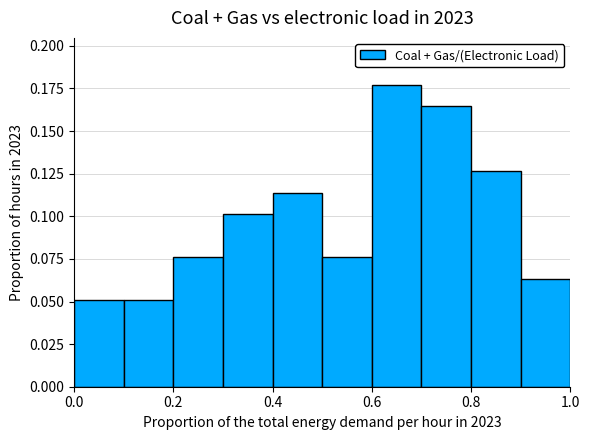

Reading left to right, transcribe this chart: for each bar, give the range it covers on the x-axis and its height. The values are not printed on the chart, so give them approximately, as read against the axis.

0.0 to 0.1: 0.050
0.1 to 0.2: 0.050
0.2 to 0.3: 0.075
0.3 to 0.4: 0.100
0.4 to 0.5: 0.115
0.5 to 0.6: 0.075
0.6 to 0.7: 0.175
0.7 to 0.8: 0.165
0.8 to 0.9: 0.125
0.9 to 1.0: 0.065